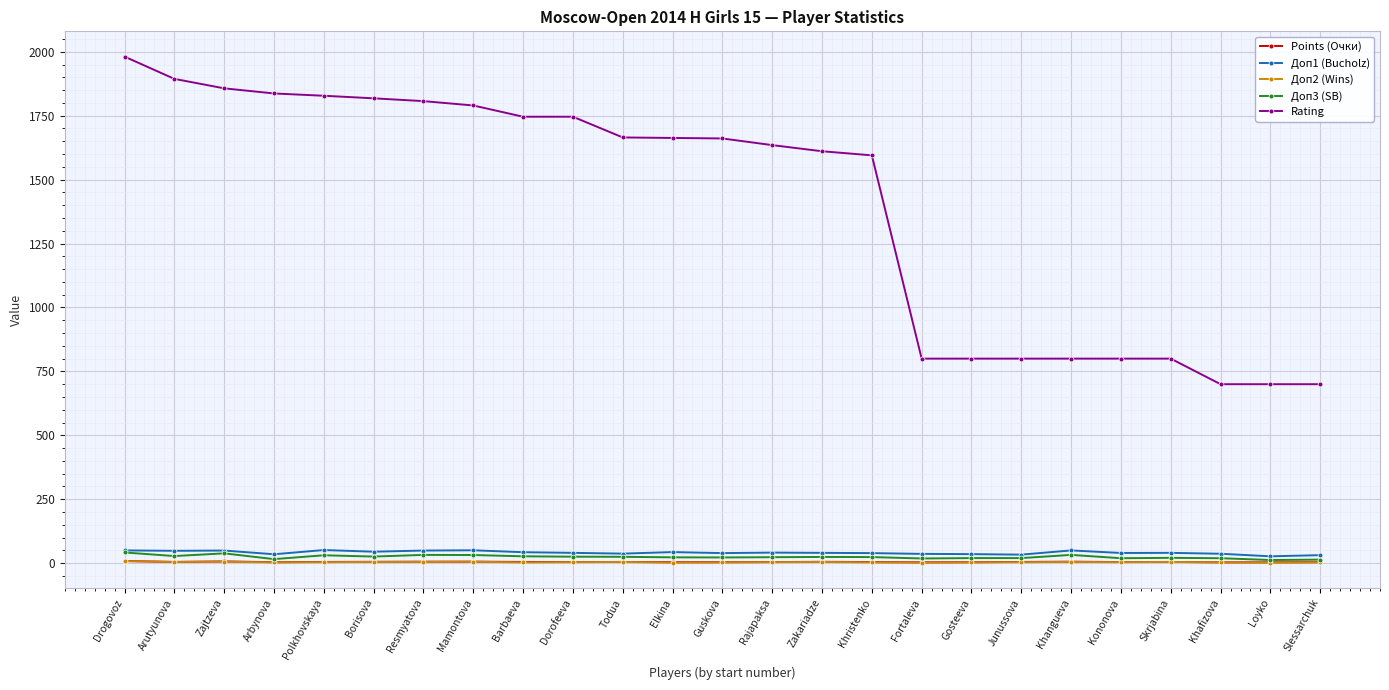

What is the total value across all series at Zakariadze?

1686.5